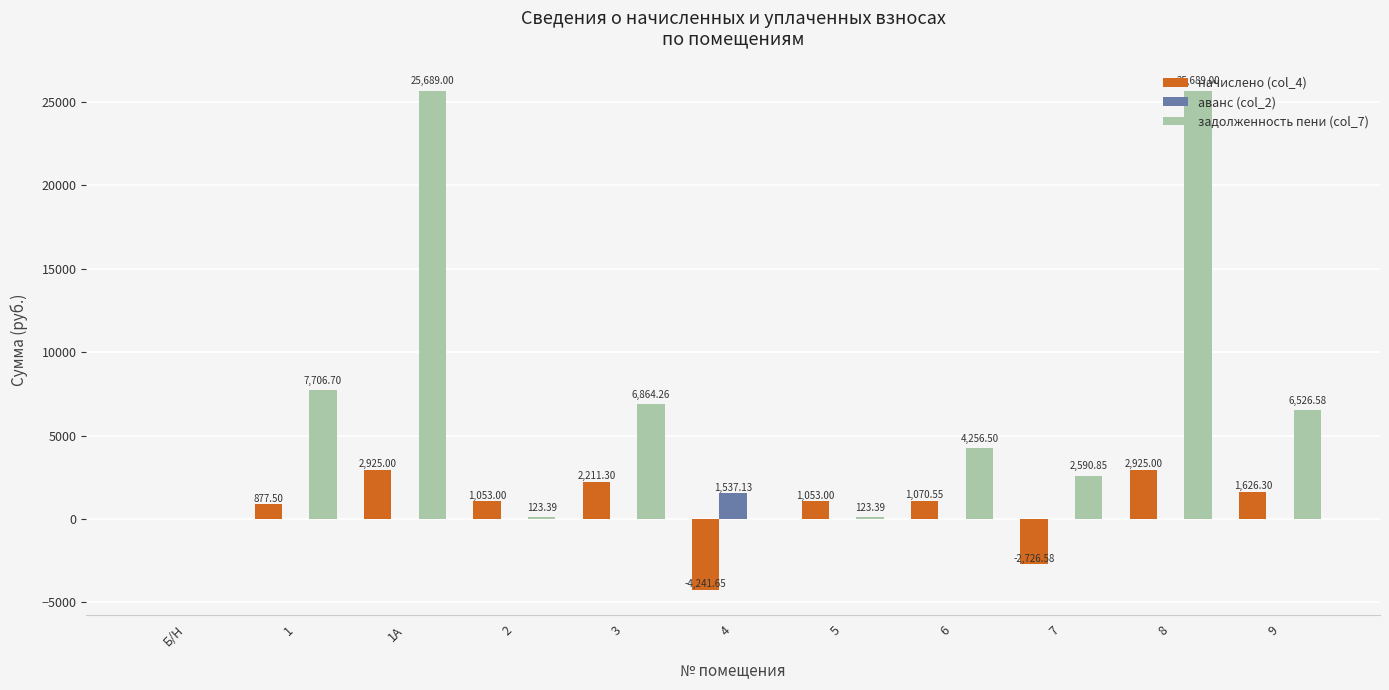

Is the value of задолженность пени (col_7) at Б/Н greater than the value of начислено (col_4) at 7?

Yes